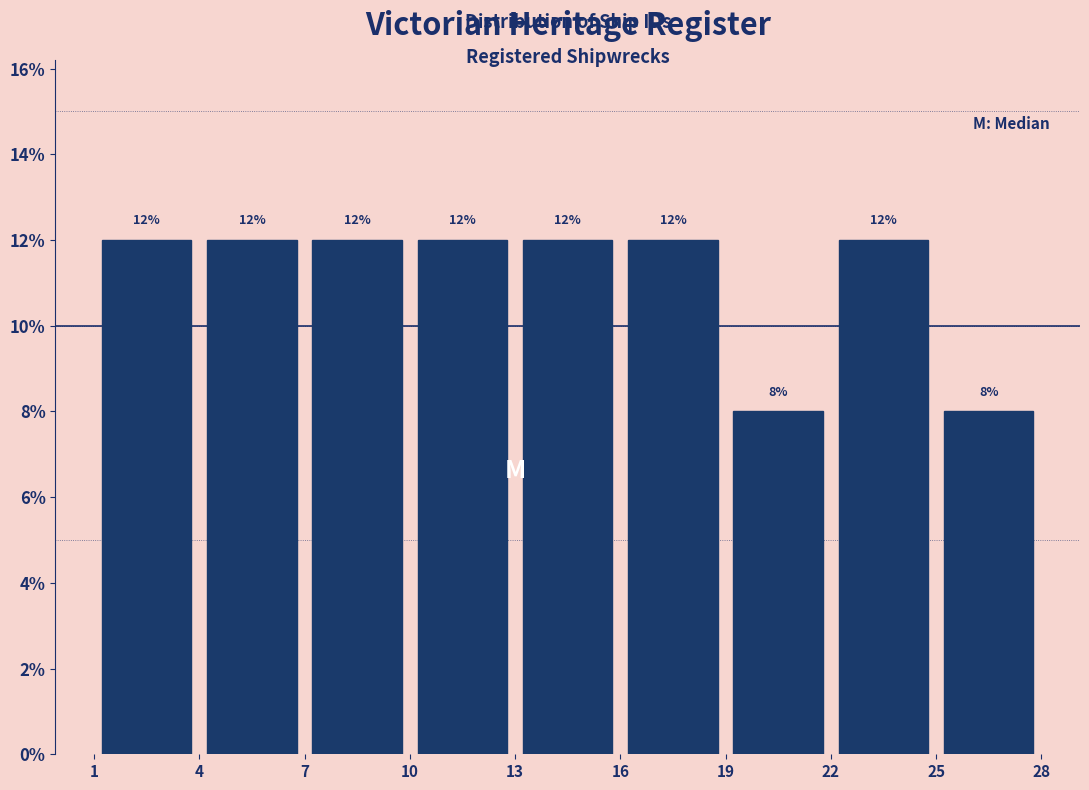

How tall is the bar that spans 13 to 16 on the x-axis?

12